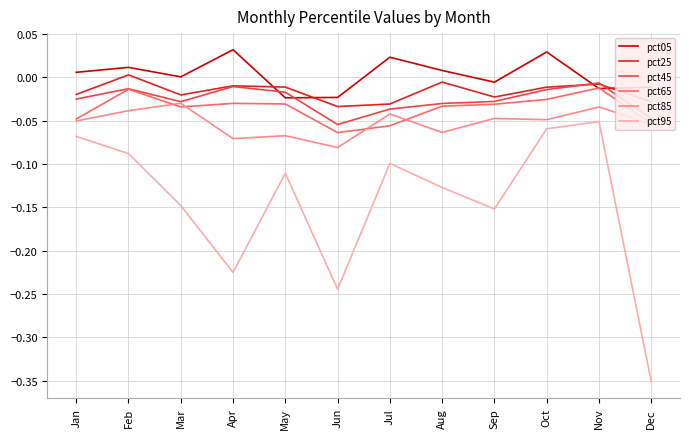

What is the sum of all pct95 values?

-1.7